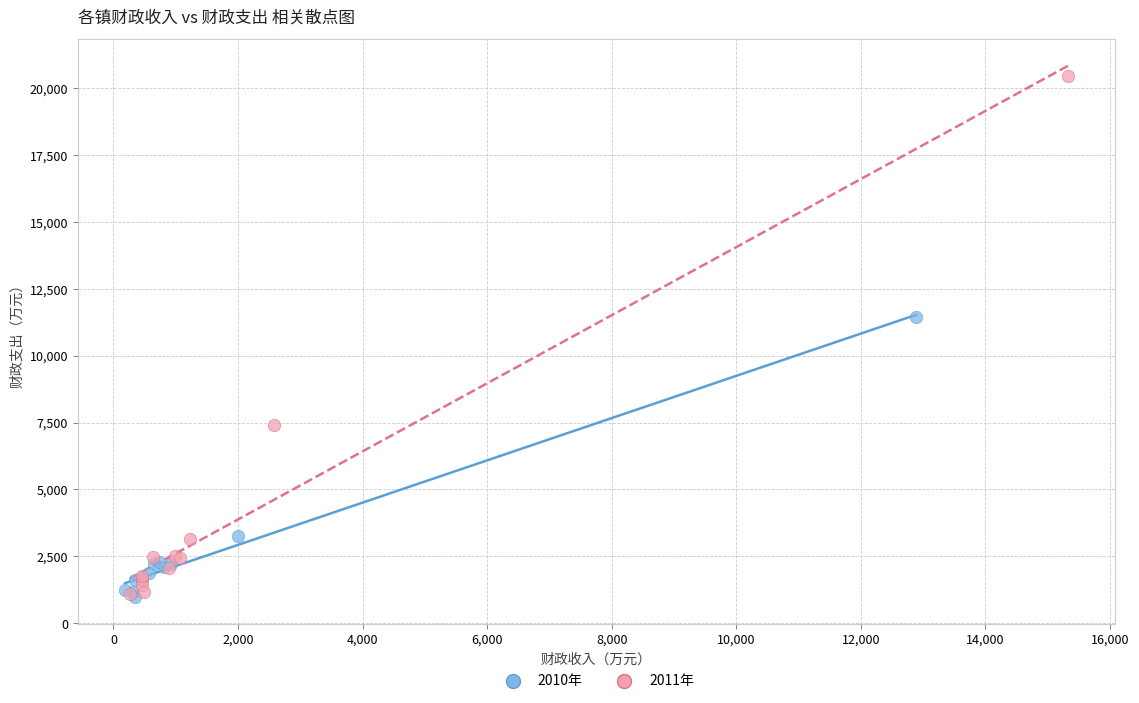

Which series has the largest Y range (max minus min)?

2011年